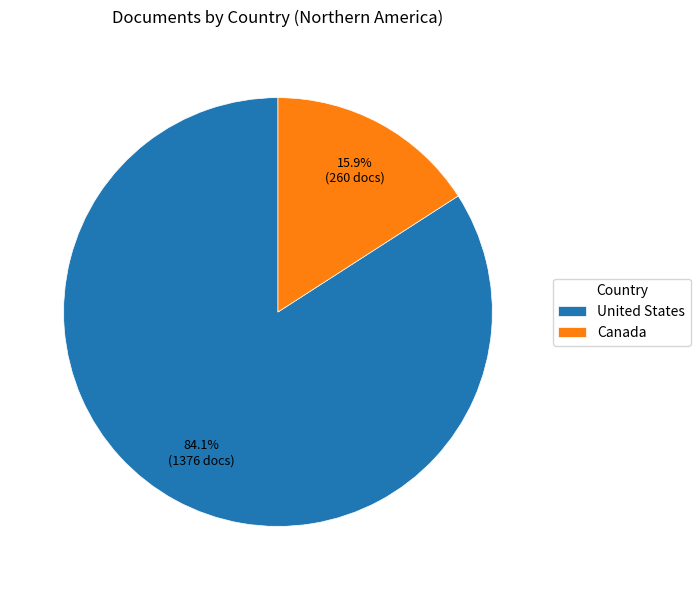

To the nearest percent, what percentage of the pie is Canada?

16%